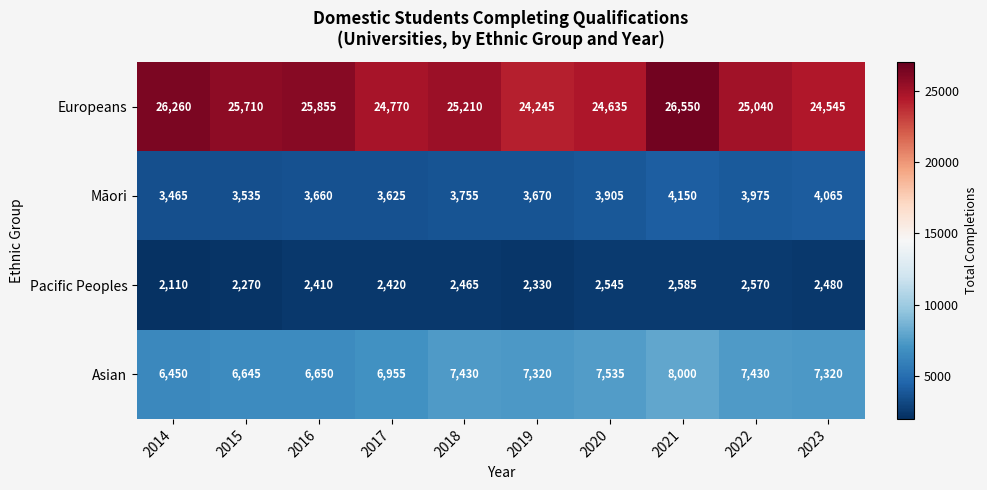

At how many categories does at least one series exceed 10052?

10